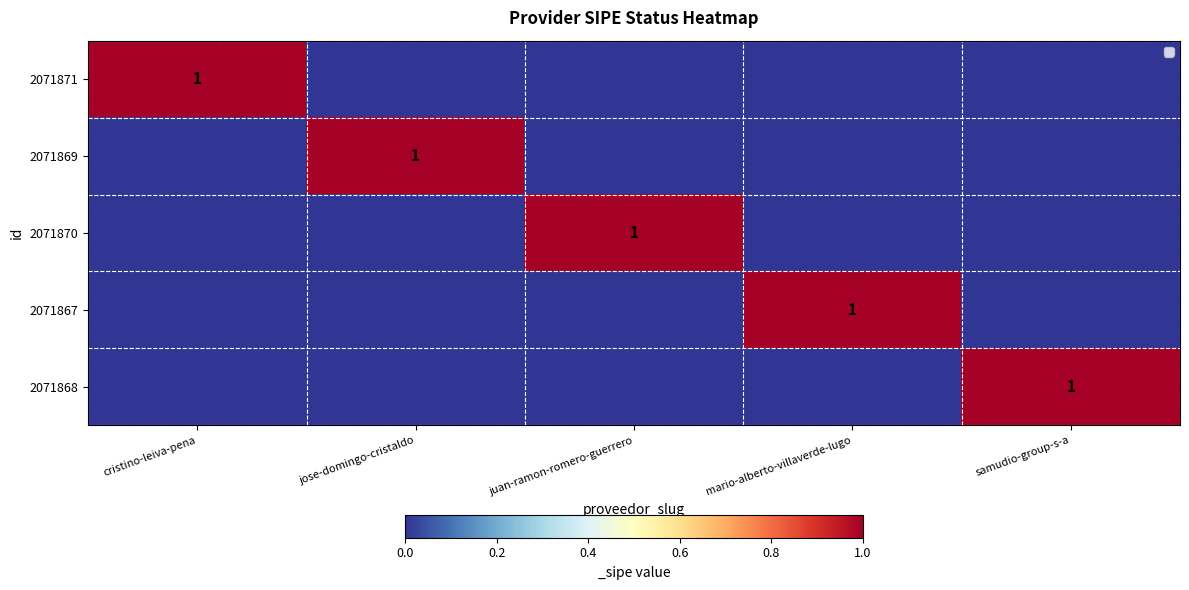

True or false: 2071871 has a value of 1 at cristino-leiva-pena.

True